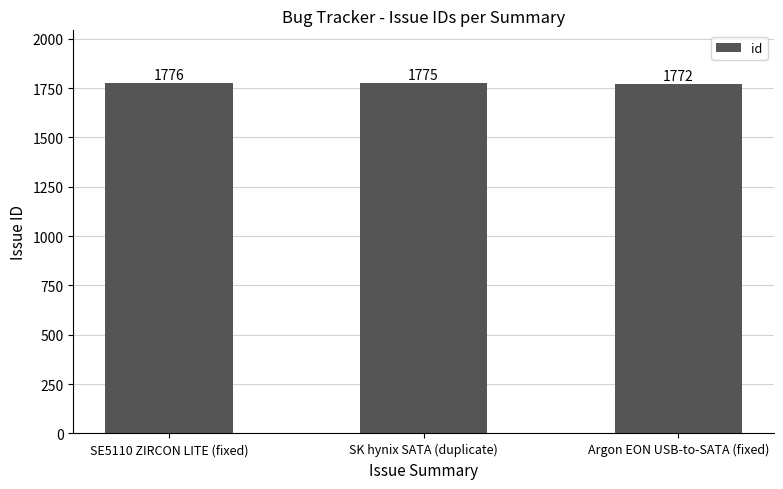

Reading left to right, extract all data points from this chart.

SE5110 ZIRCON LITE (fixed)=1776	SK hynix SATA (duplicate)=1775	Argon EON USB-to-SATA (fixed)=1772